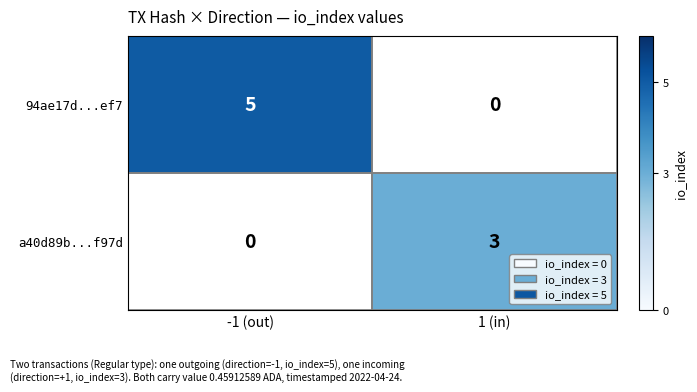

At which label does a40d89b...f97d reach its minimum?

-1 (out)